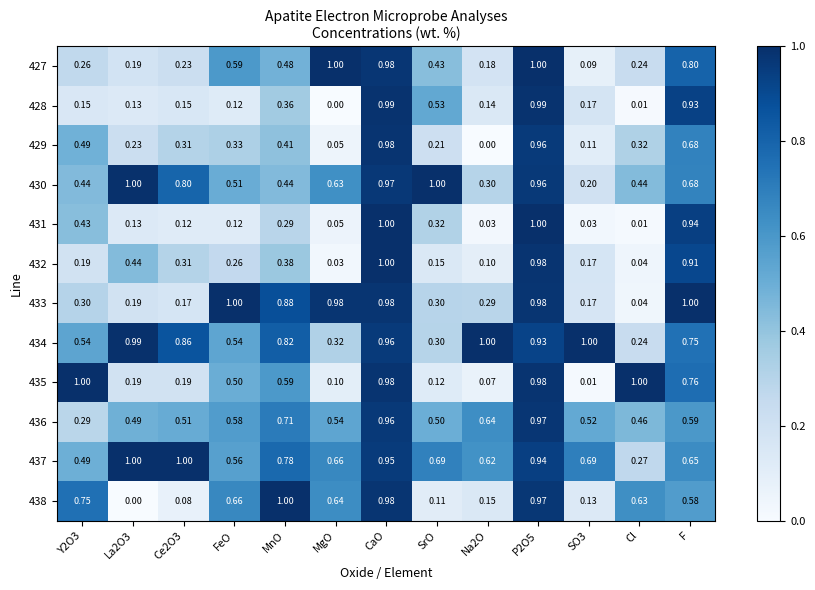

Where is 437 nearest to the value 0?

Cl